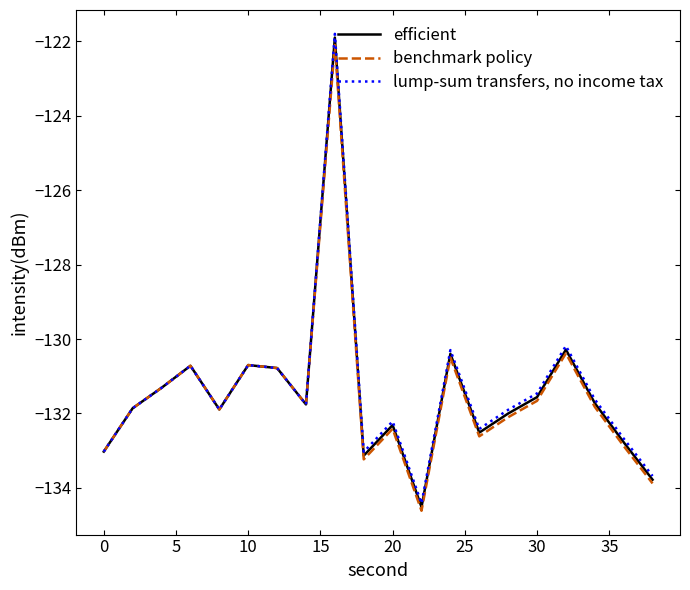

Rank the series by their maximum value, from lowest to highest.

benchmark policy, efficient, lump-sum transfers, no income tax